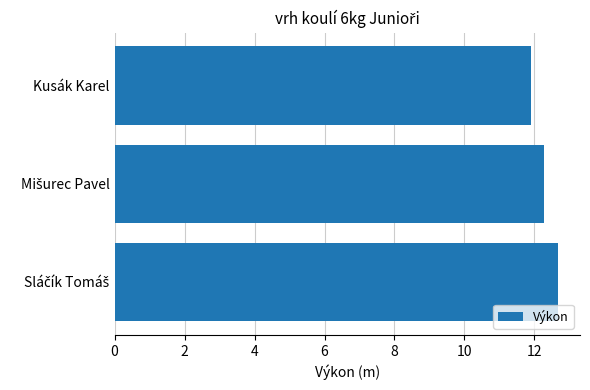

How many bars are there in total?

3